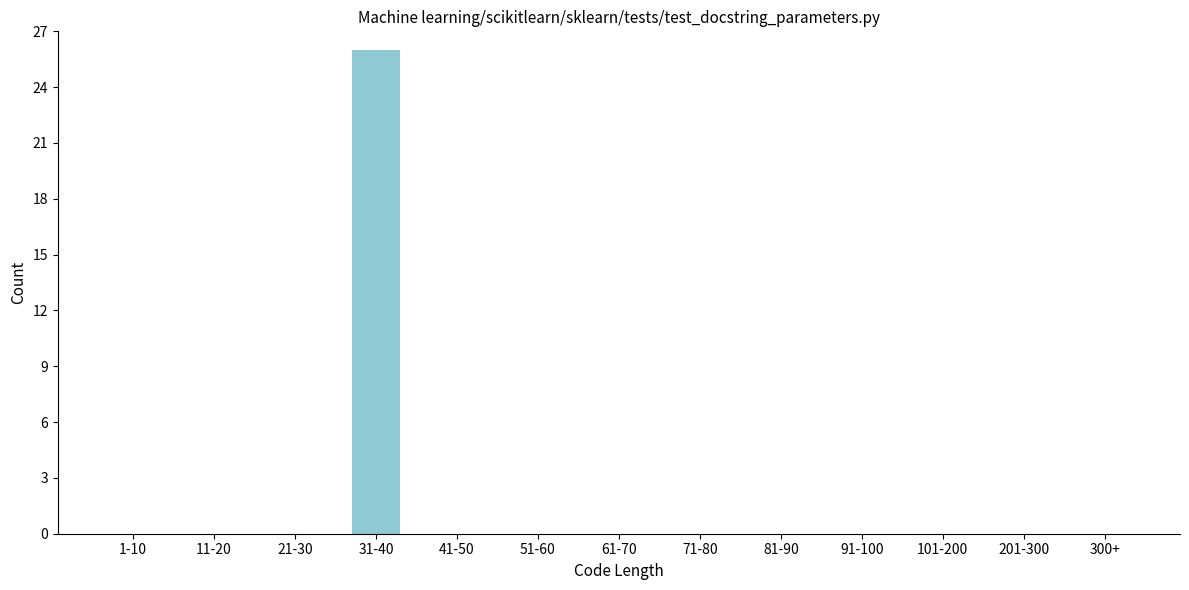

Reading left to right, list all the values displayed in this chart.

1-10=0	11-20=0	21-30=0	31-40=26	41-50=0	51-60=0	61-70=0	71-80=0	81-90=0	91-100=0	101-200=0	201-300=0	300+=0